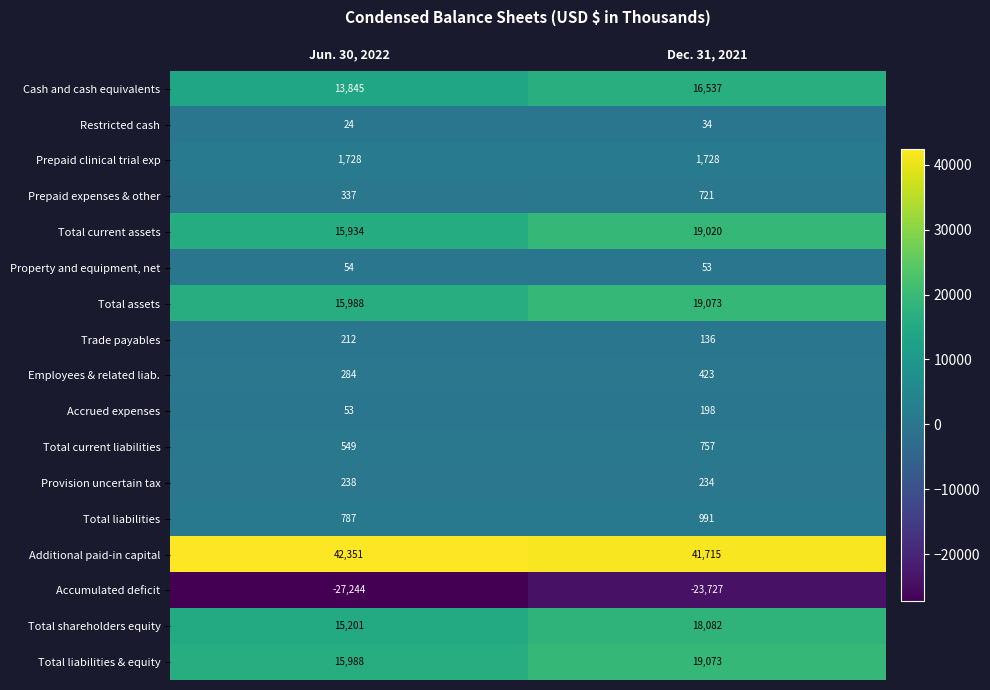

The Total current liabilities series shows 942 at Jun. 30, 2022. True or false?

False